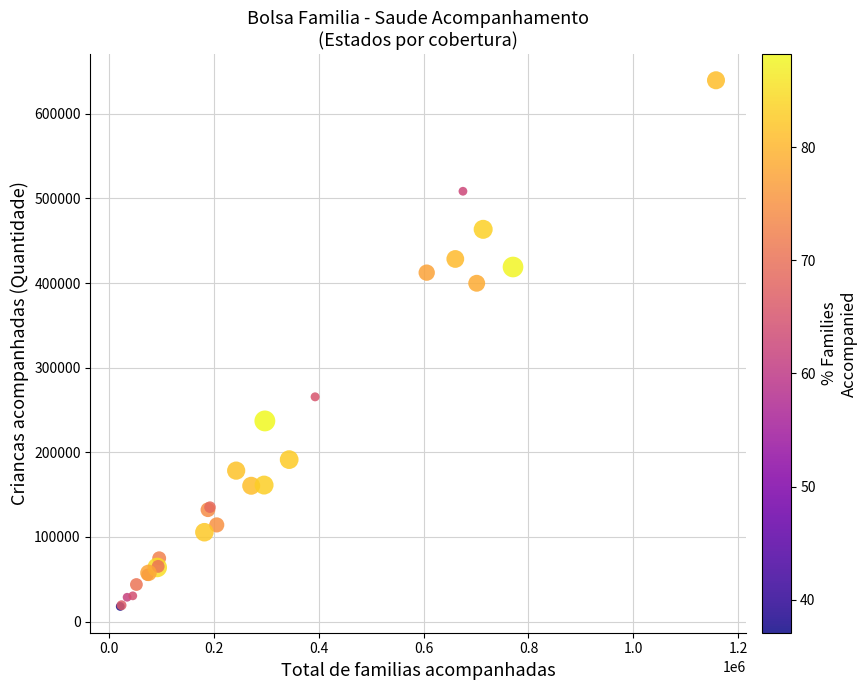

What Y value in the scatter plot is closest to 328776?

265547